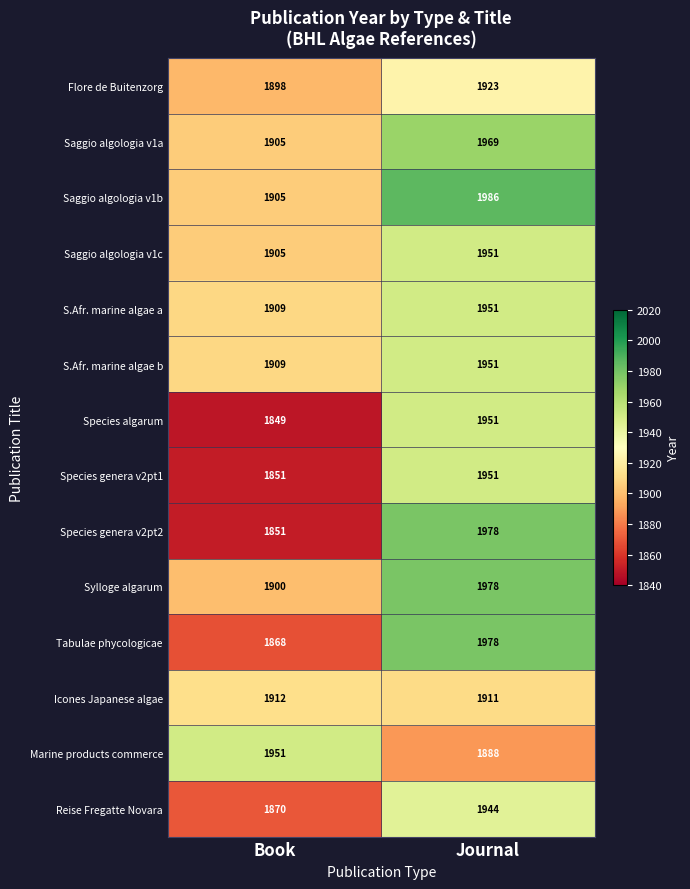

Reading left to right, what are all the values shown in this chart?

Flore de Buitenzorg: Book=1898	Journal=1923
Saggio algologia v1a: Book=1905	Journal=1969
Saggio algologia v1b: Book=1905	Journal=1986
Saggio algologia v1c: Book=1905	Journal=1951
S.Afr. marine algae a: Book=1909	Journal=1951
S.Afr. marine algae b: Book=1909	Journal=1951
Species algarum: Book=1849	Journal=1951
Species genera v2pt1: Book=1851	Journal=1951
Species genera v2pt2: Book=1851	Journal=1978
Sylloge algarum: Book=1900	Journal=1978
Tabulae phycologicae: Book=1868	Journal=1978
Icones Japanese algae: Book=1912	Journal=1911
Marine products commerce: Book=1951	Journal=1888
Reise Fregatte Novara: Book=1870	Journal=1944